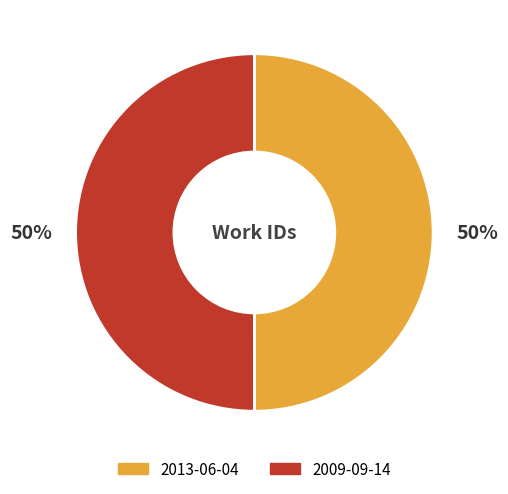

Count the number of slices in the pie.

2